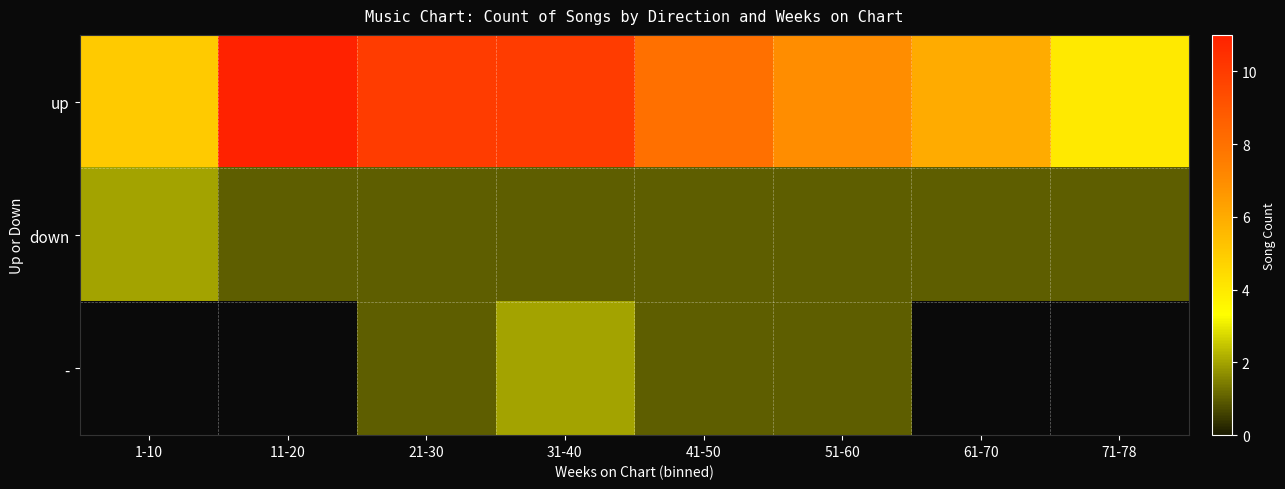

What is the greatest value displayed?

11.0